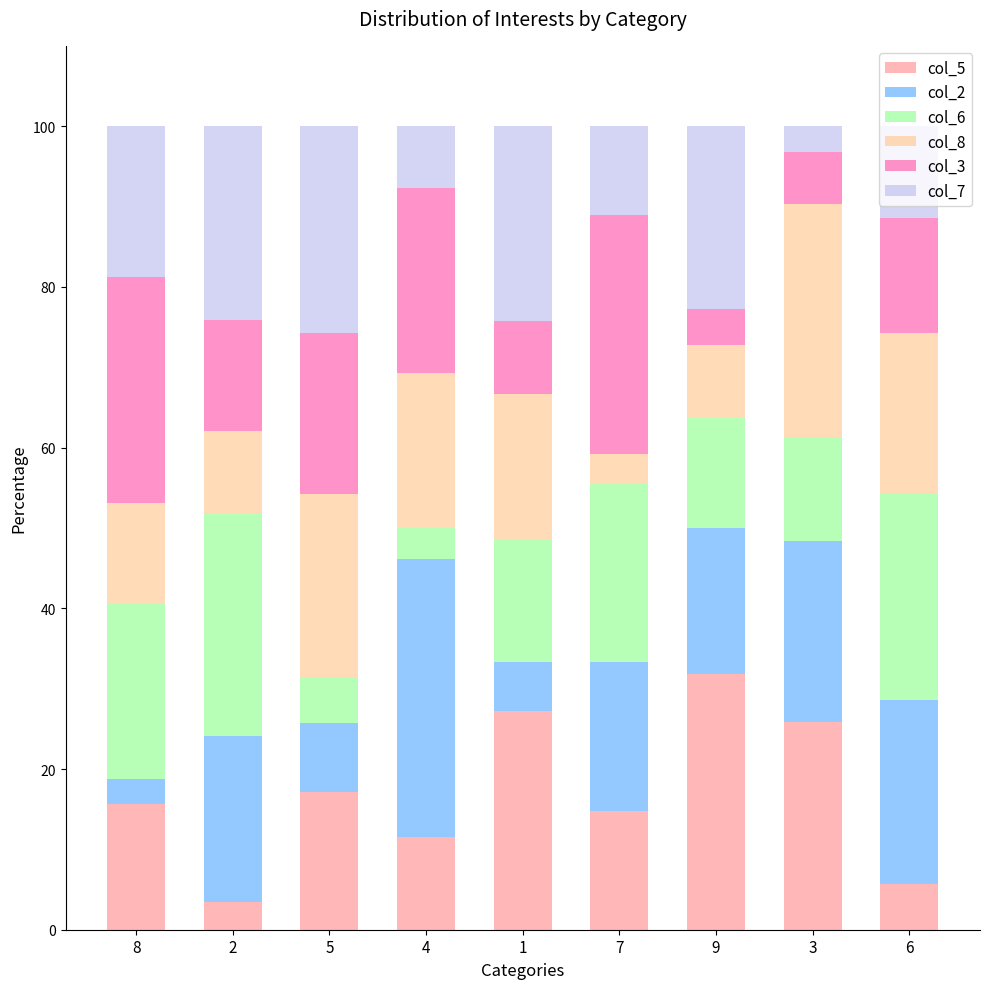

Is it true that col_5 equals 15.6 at 8?

True